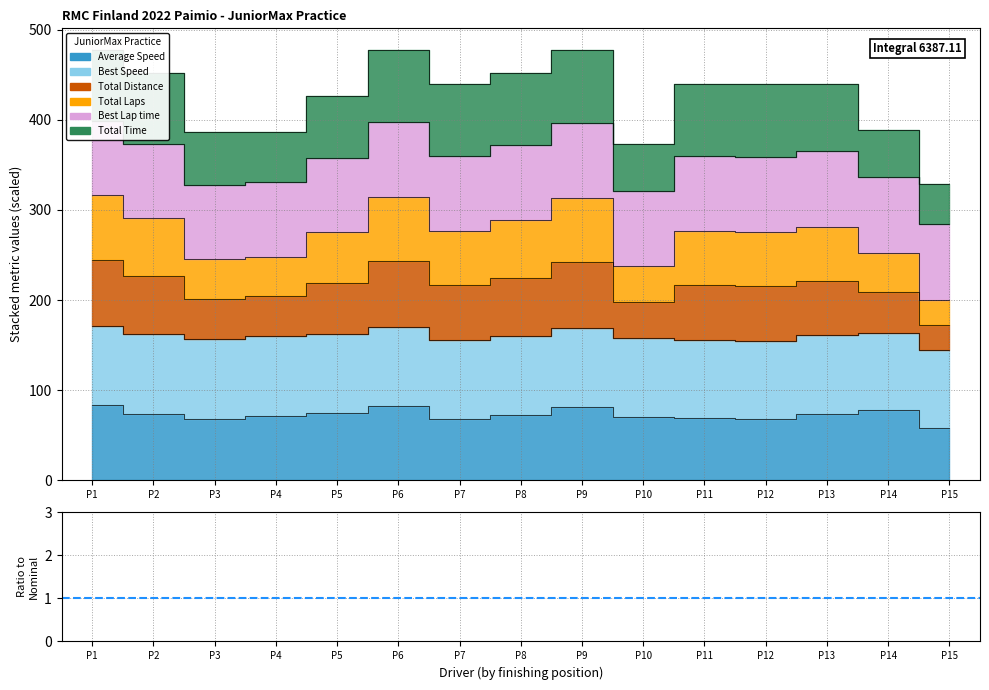

True or false: the data shows 1.8 at P5.

False